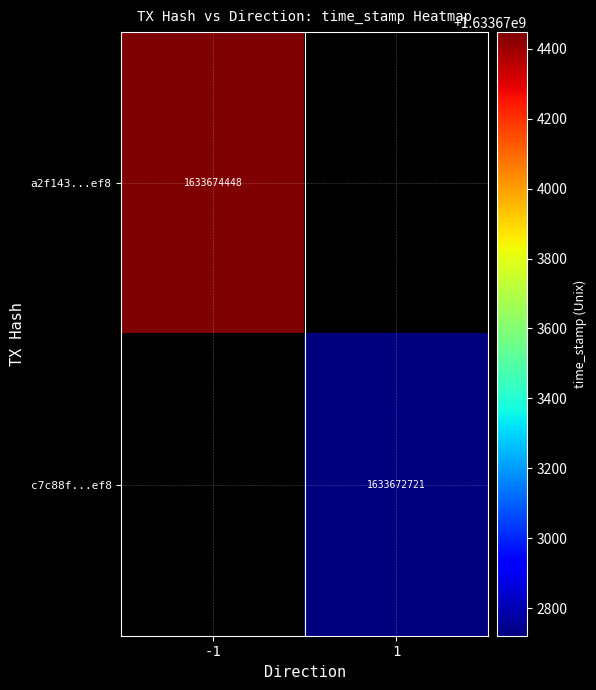

Between 1 and -1, which is larger?

-1